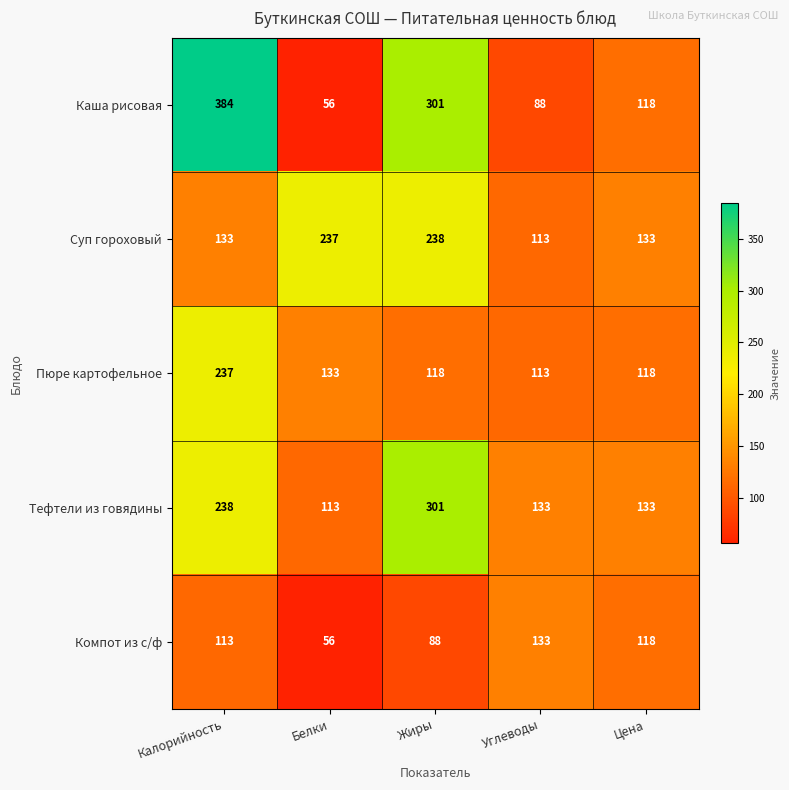

Reading right to left, extract all data points from this chart.

Каша рисовая: Цена=118	Углеводы=88	Жиры=301	Белки=56	Калорийность=384
Суп гороховый: Цена=133	Углеводы=113	Жиры=238	Белки=237	Калорийность=133
Пюре картофельное: Цена=118	Углеводы=113	Жиры=118	Белки=133	Калорийность=237
Тефтели из говядины: Цена=133	Углеводы=133	Жиры=301	Белки=113	Калорийность=238
Компот из с/ф: Цена=118	Углеводы=133	Жиры=88	Белки=56	Калорийность=113